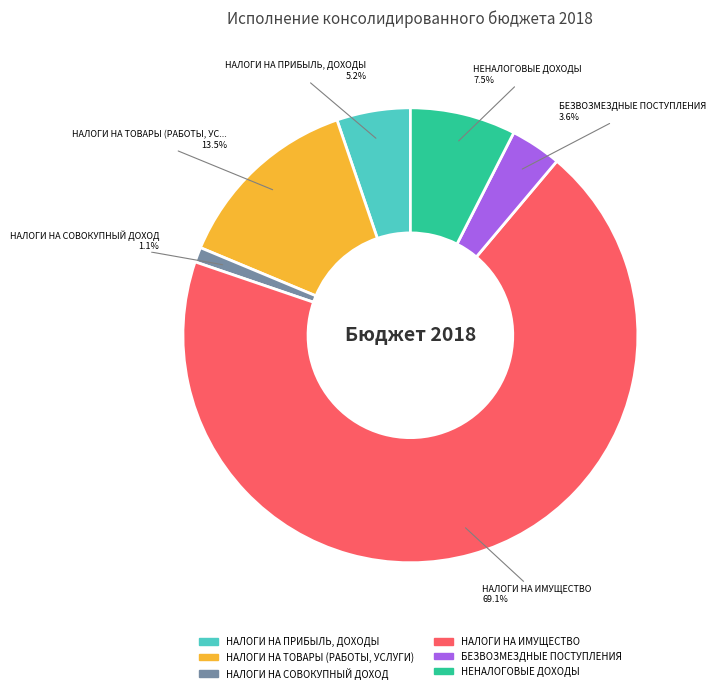

Approximately how many times larger is the value at НАЛОГИ НА ТОВАРЫ (РАБОТЫ, УСЛУГИ) compared to НАЛОГИ НА ПРИБЫЛЬ, ДОХОДЫ?

2.6